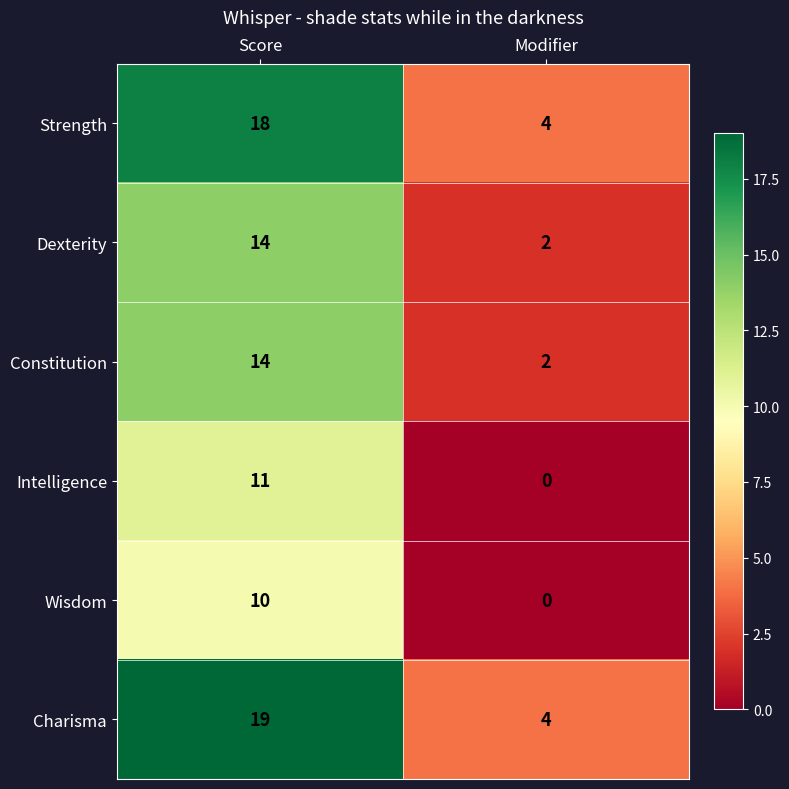

Reading left to right, list all the values displayed in this chart.

Strength: Score=18	Modifier=4
Dexterity: Score=14	Modifier=2
Constitution: Score=14	Modifier=2
Intelligence: Score=11	Modifier=0
Wisdom: Score=10	Modifier=0
Charisma: Score=19	Modifier=4